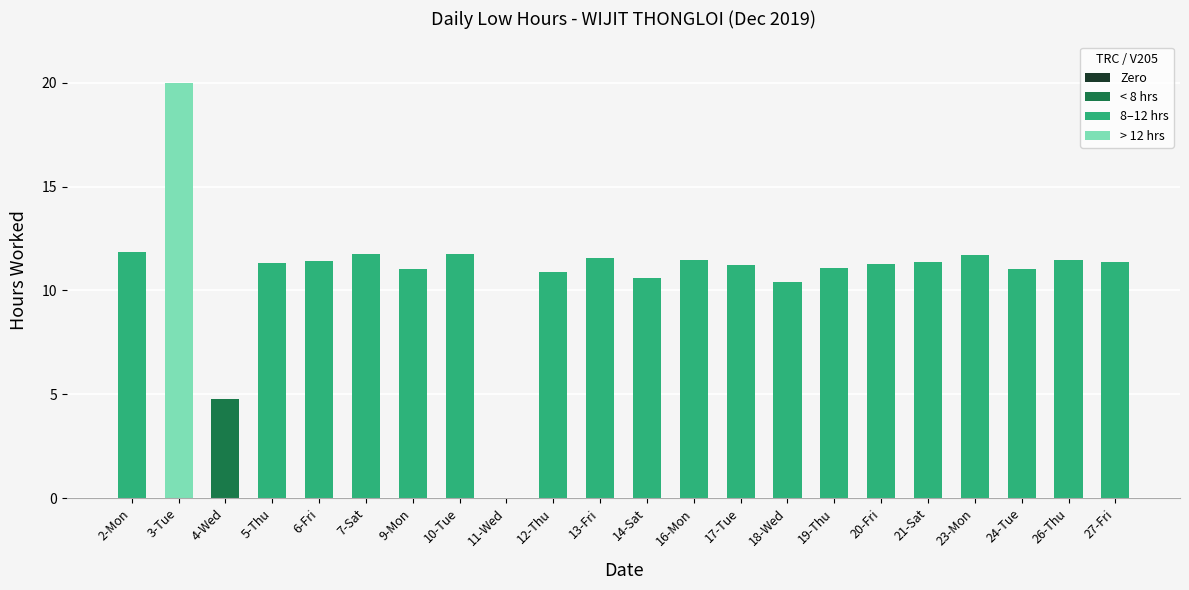

Count the number of data series in this chart.

1